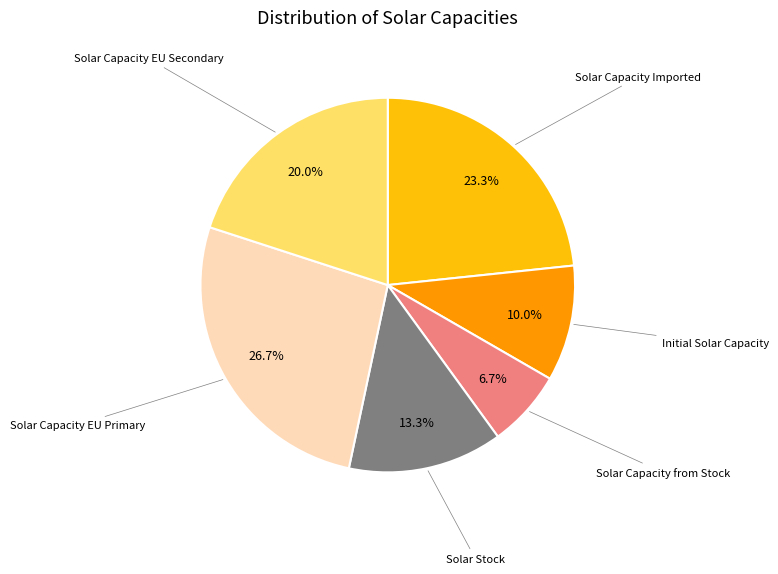

To the nearest percent, what is the difference between the largest and smallest slice percentages?

20%